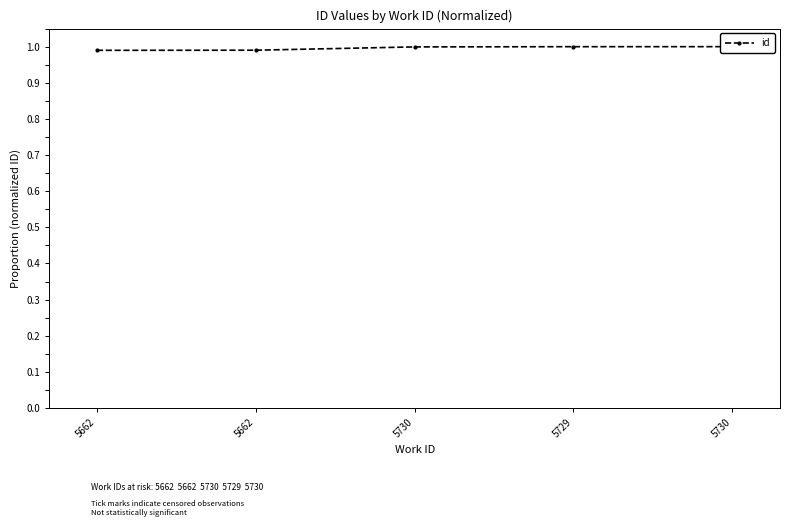

Where is the data nearest to the value 0?

5662